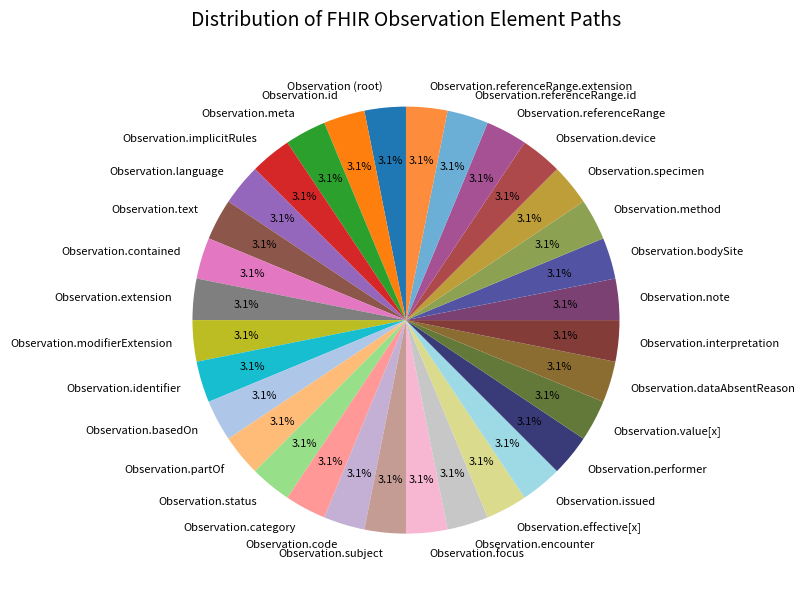

Is there a majority slice in this chart?

No